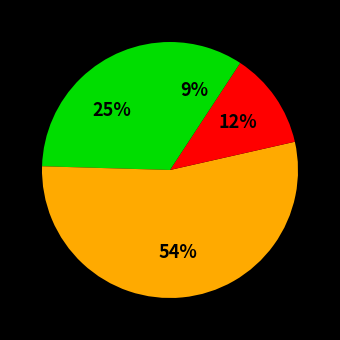

How many slices are in this pie chart?

4